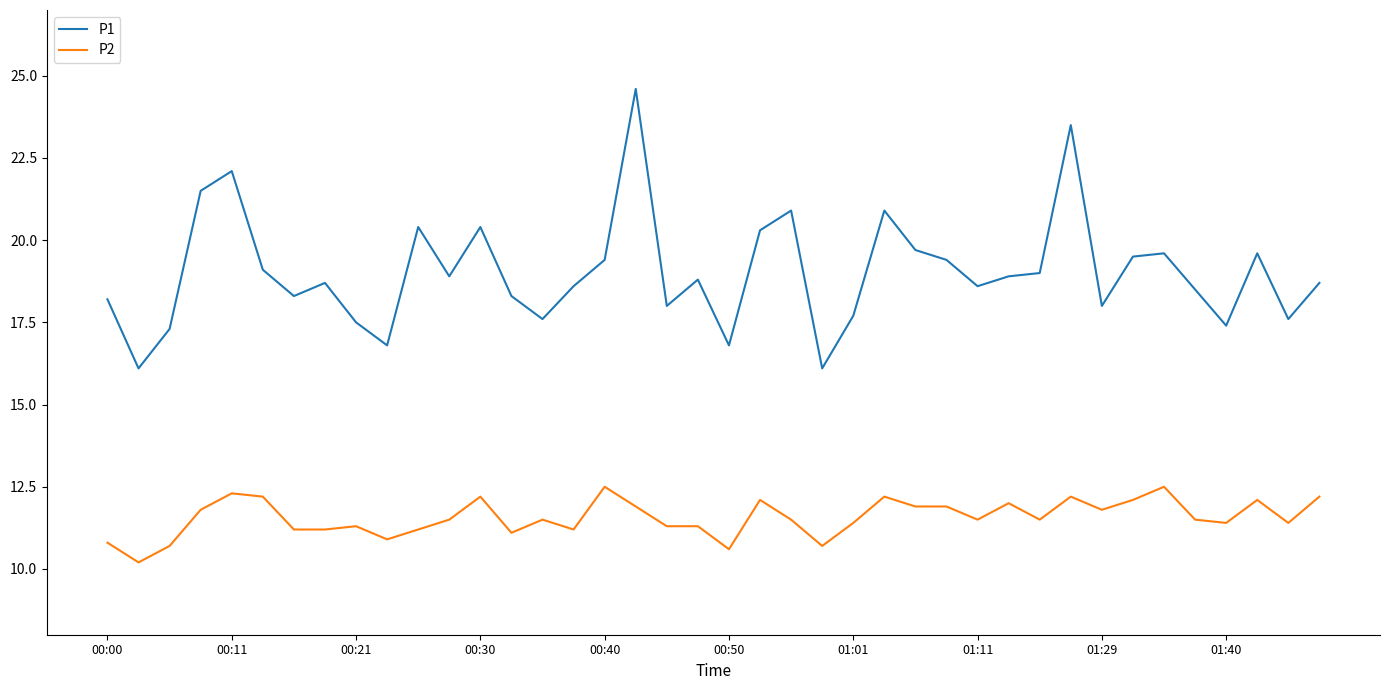

Which series has the largest total across all categories?

P1